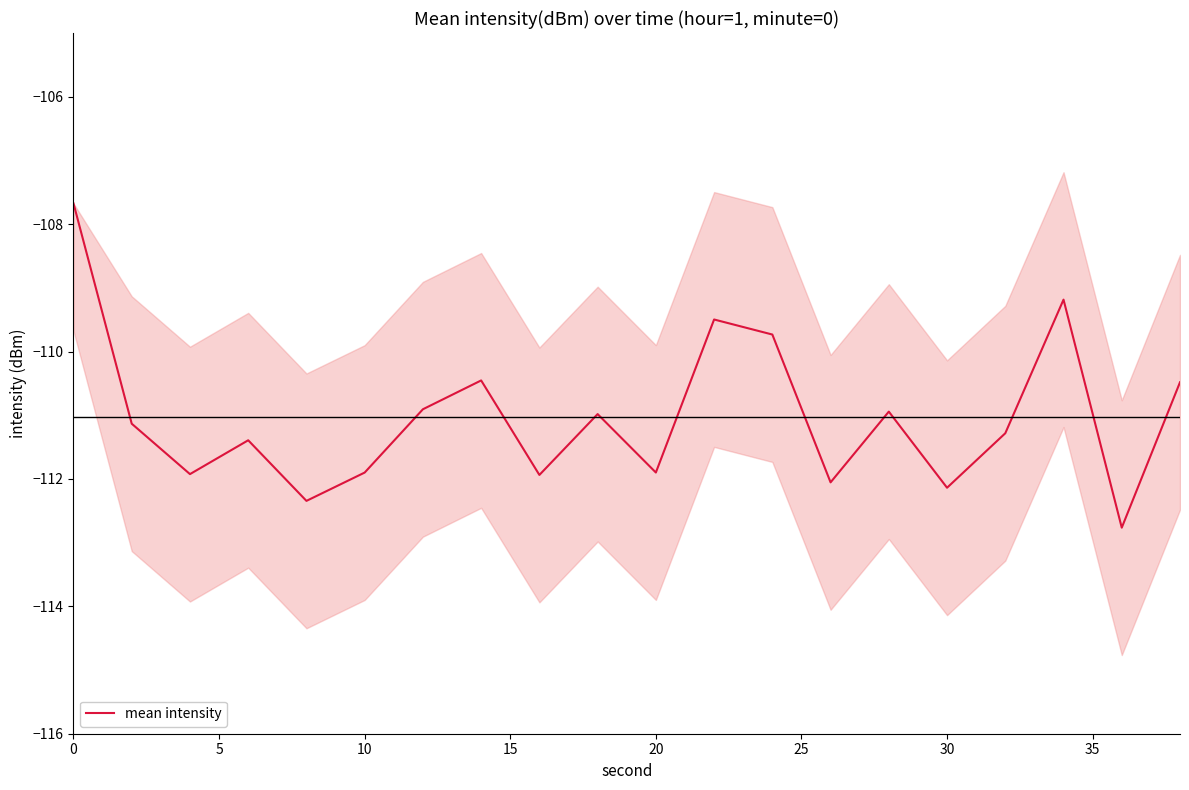

The value of mean intensity at 30 is -112.1. True or false?

True